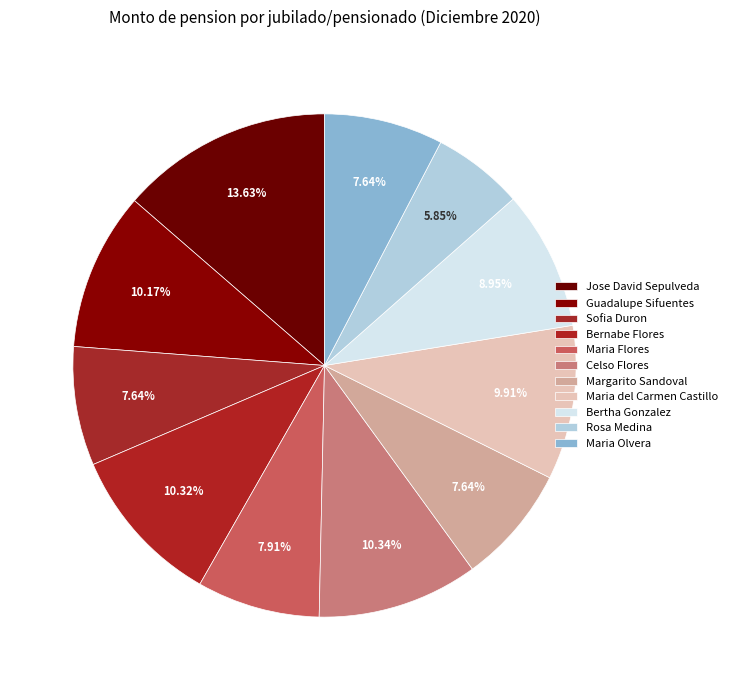

How many segments does this pie chart have?

11